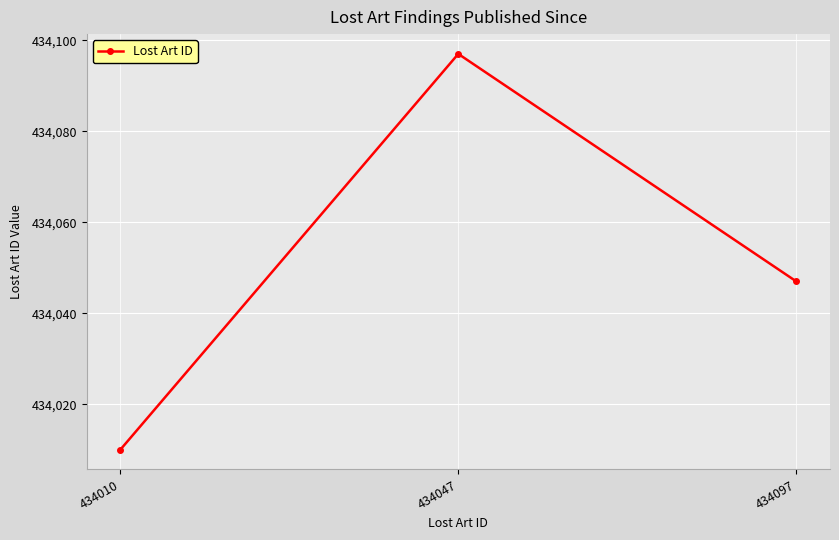

What is the difference between the values at 434097 and 434047?

50